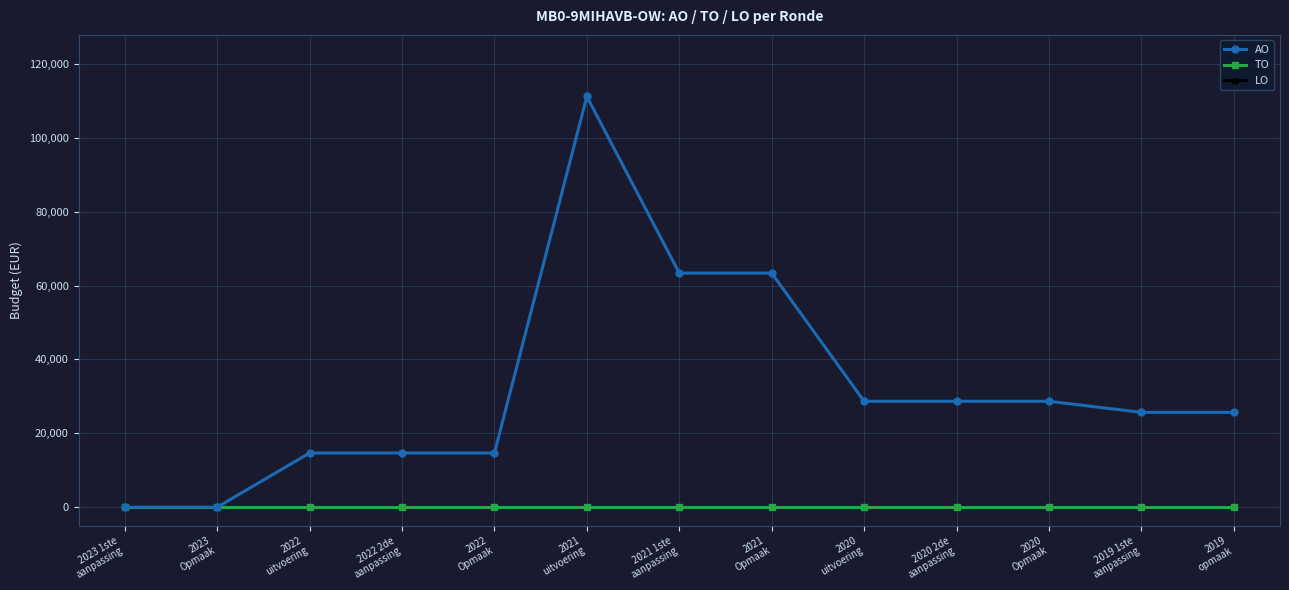

True or false: AO and TO cross at least once.

False